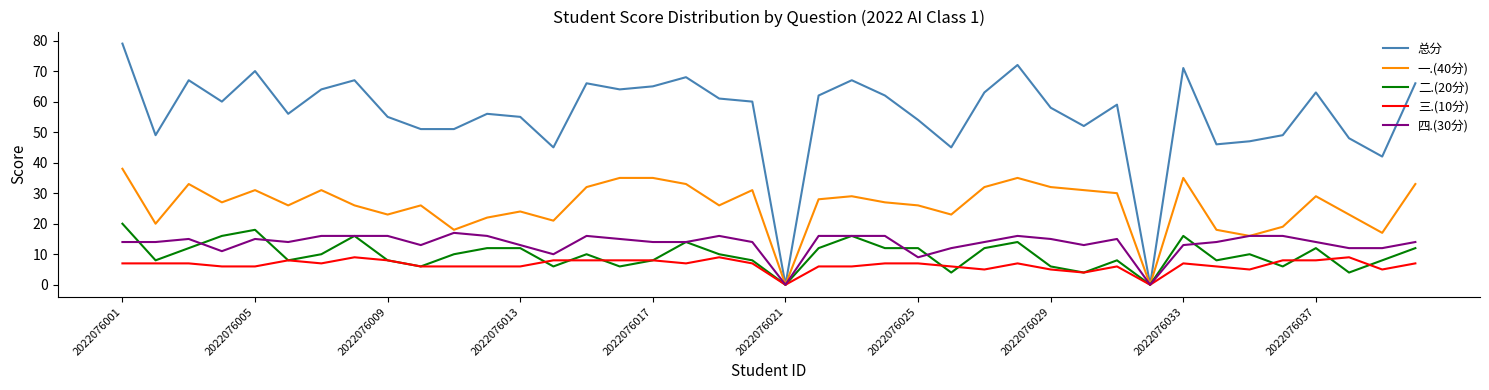

Which series has the largest total across all categories?

总分